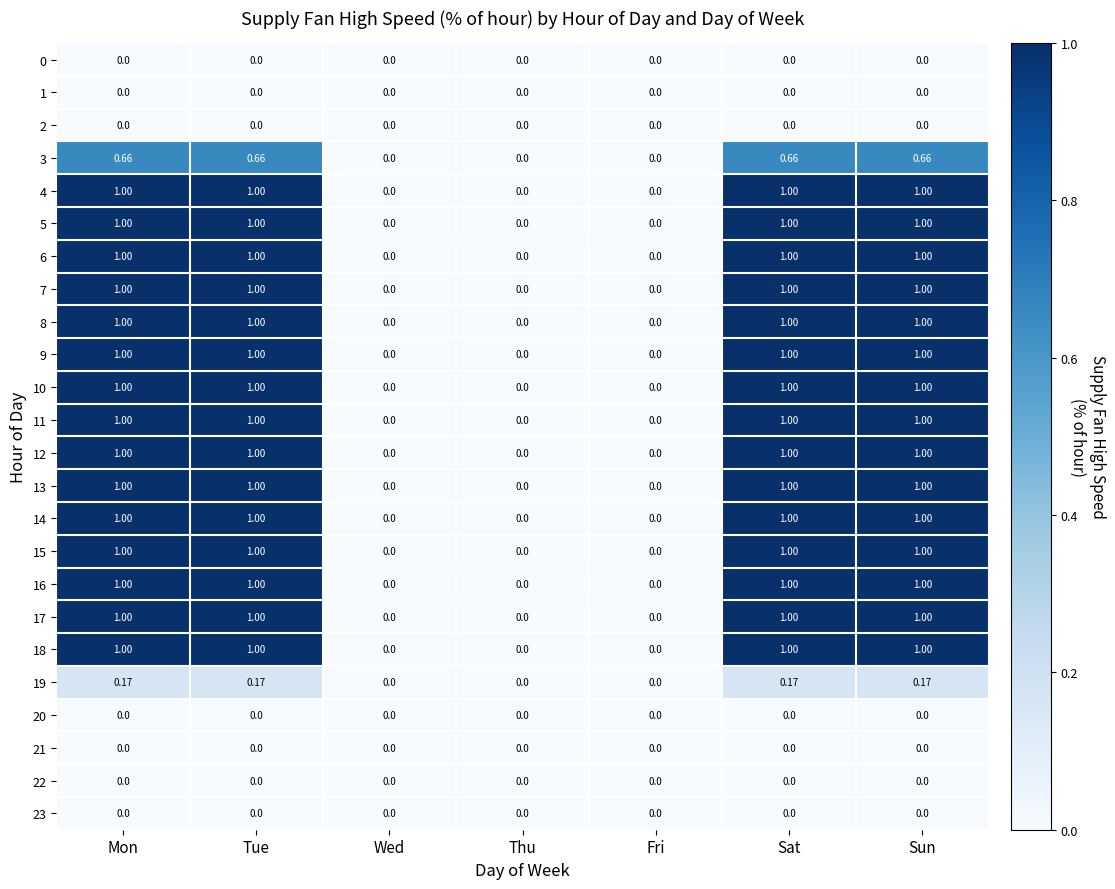

How many values in the 8 series are below 1?

3